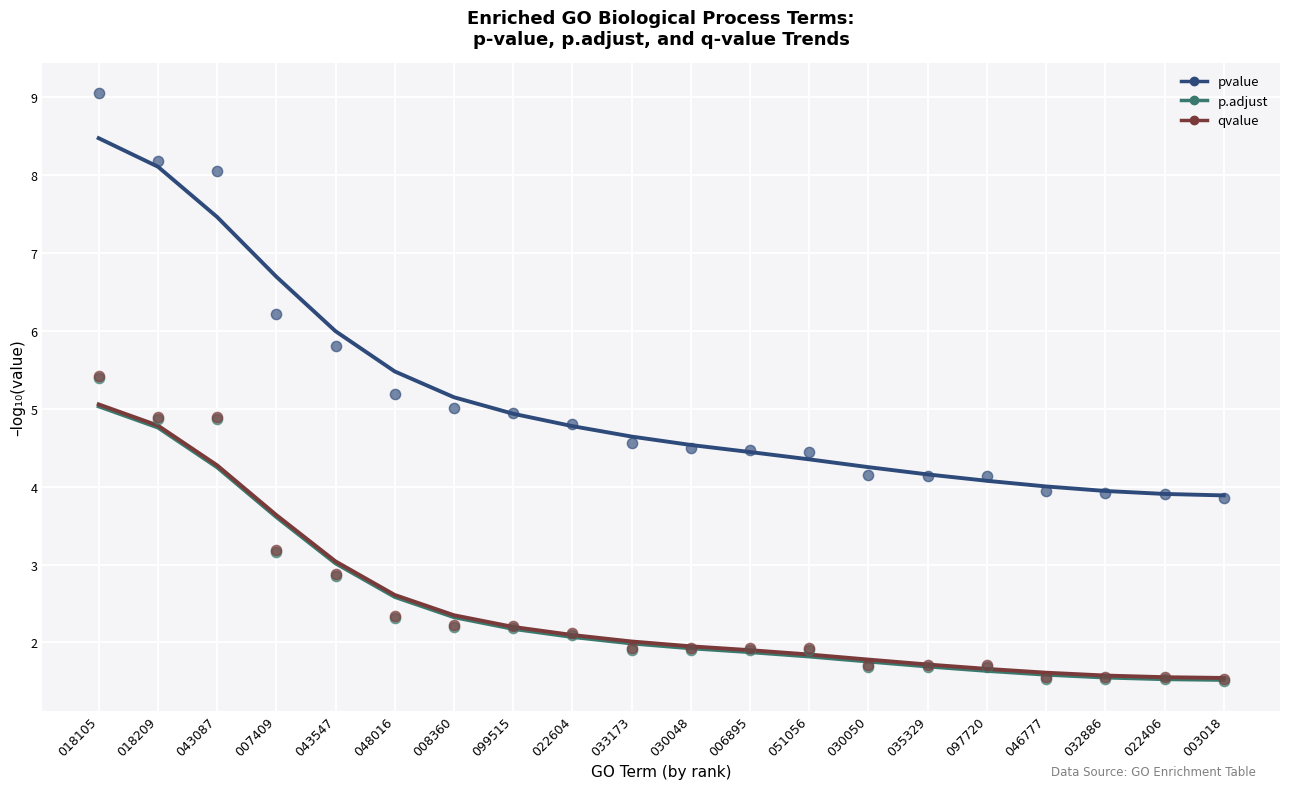

What are all the series names shown in the legend?

pvalue, p.adjust, qvalue